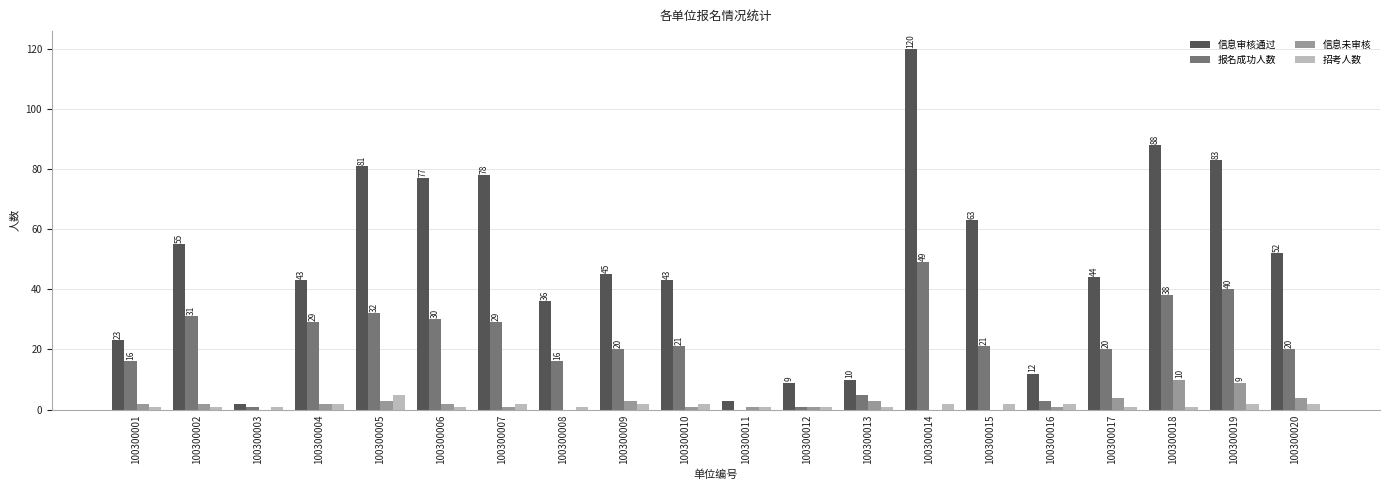

What is the sum of all 报名成功人数 values?

422